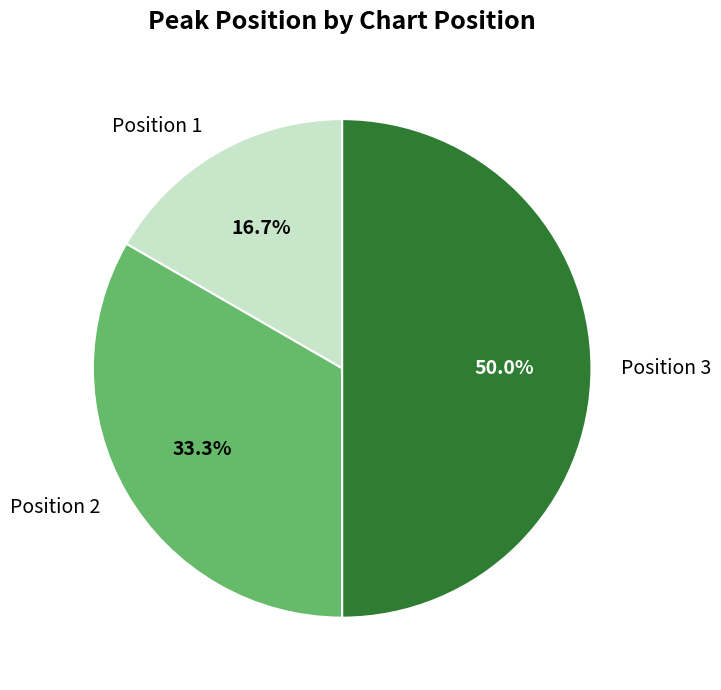

To the nearest percent, what percentage of the pie is Position 2?

33%